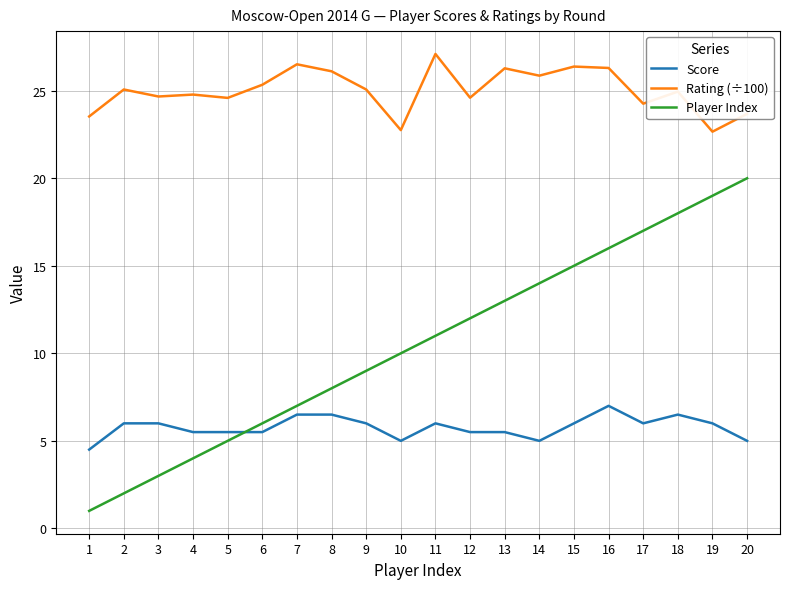

What is the difference between the maximum and second lowest values in the Score series?

2.0